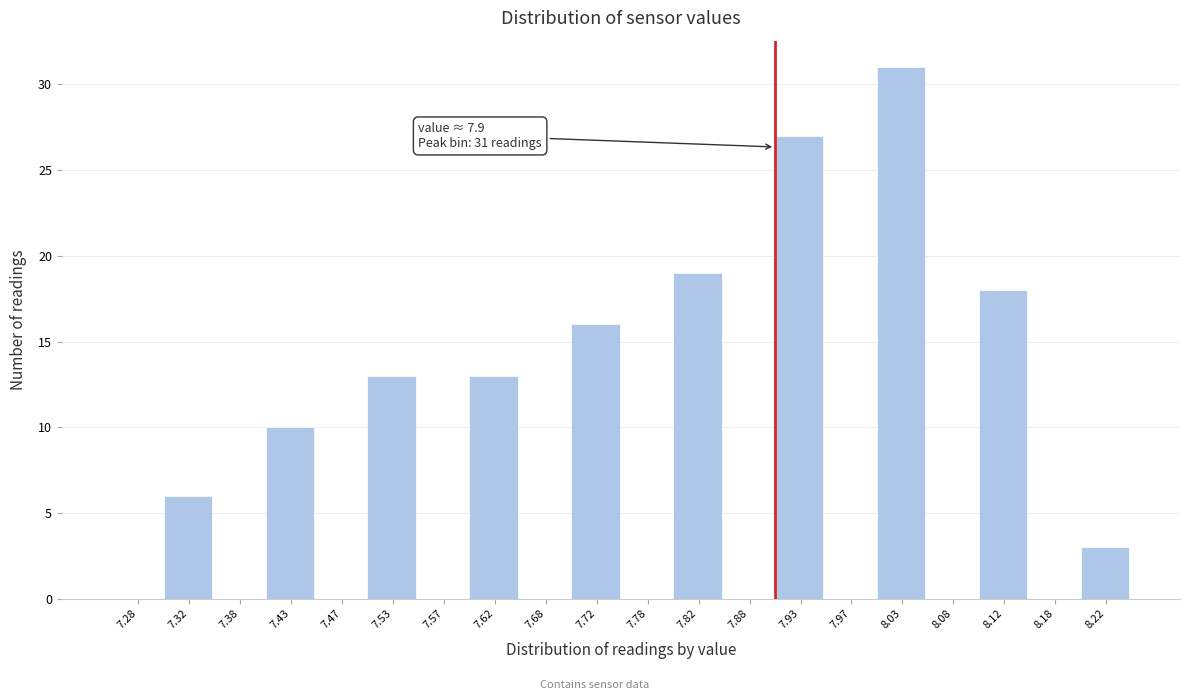

Over which range of the x-axis is the bar tallest?

8.00 to 8.05